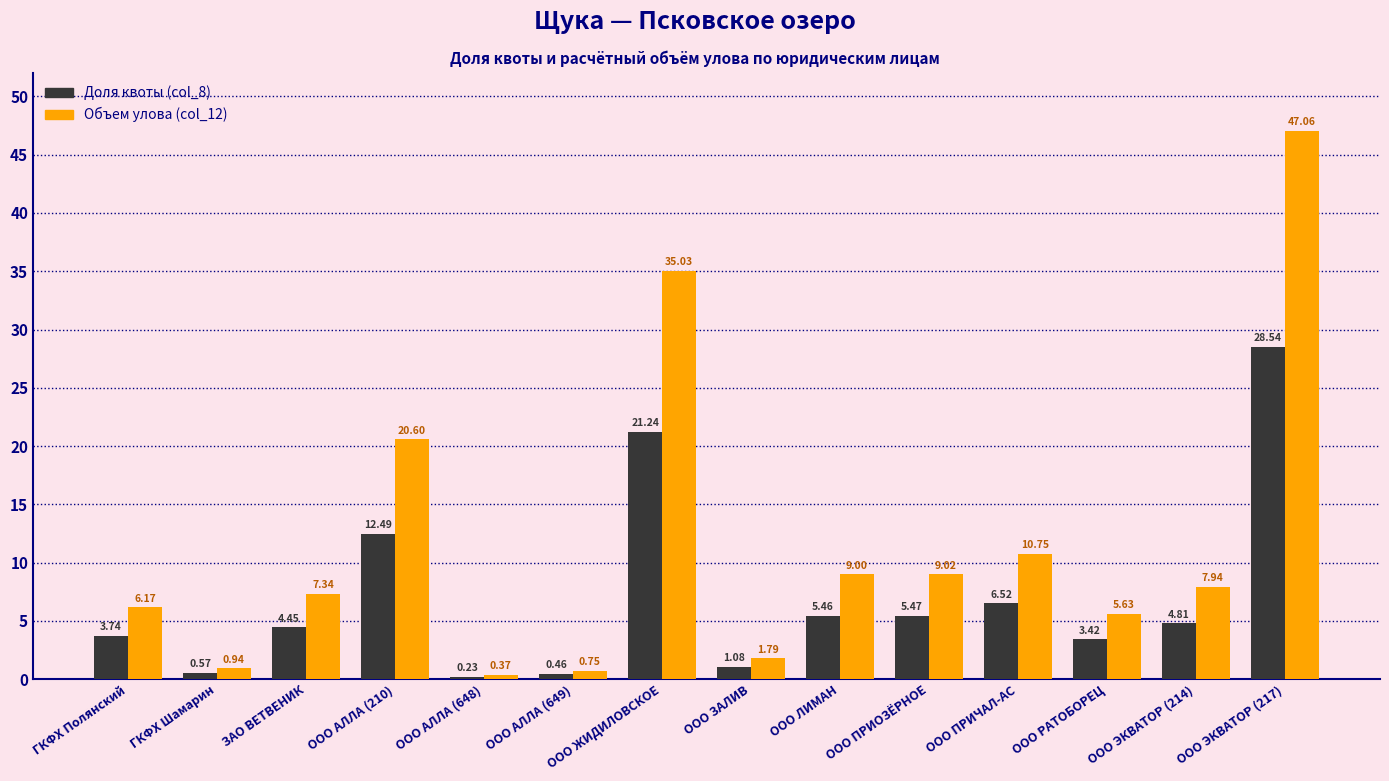

Which series has the largest total across all categories?

Объем улова (col_12)